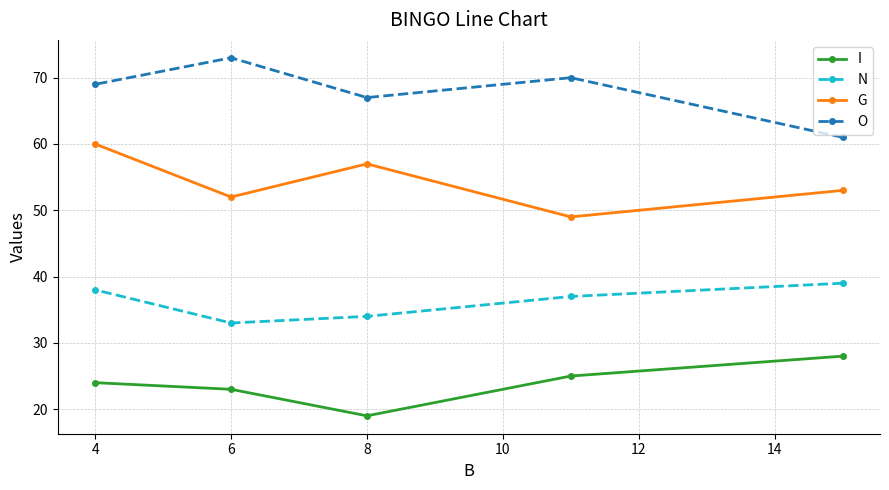

What is the difference between the highest and lowest values at 4?

45